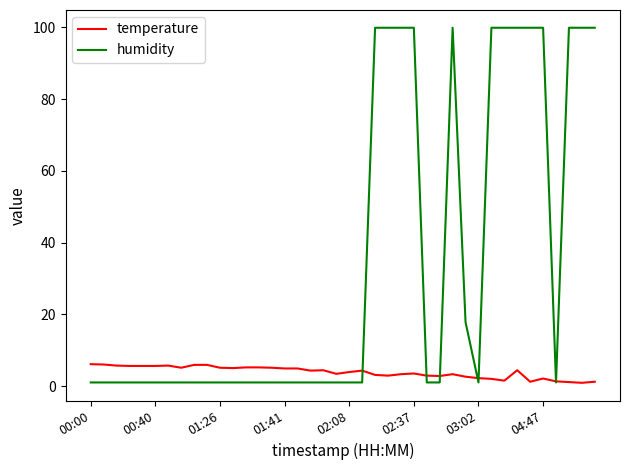

At how many categories does at least one series exceed 58?

13